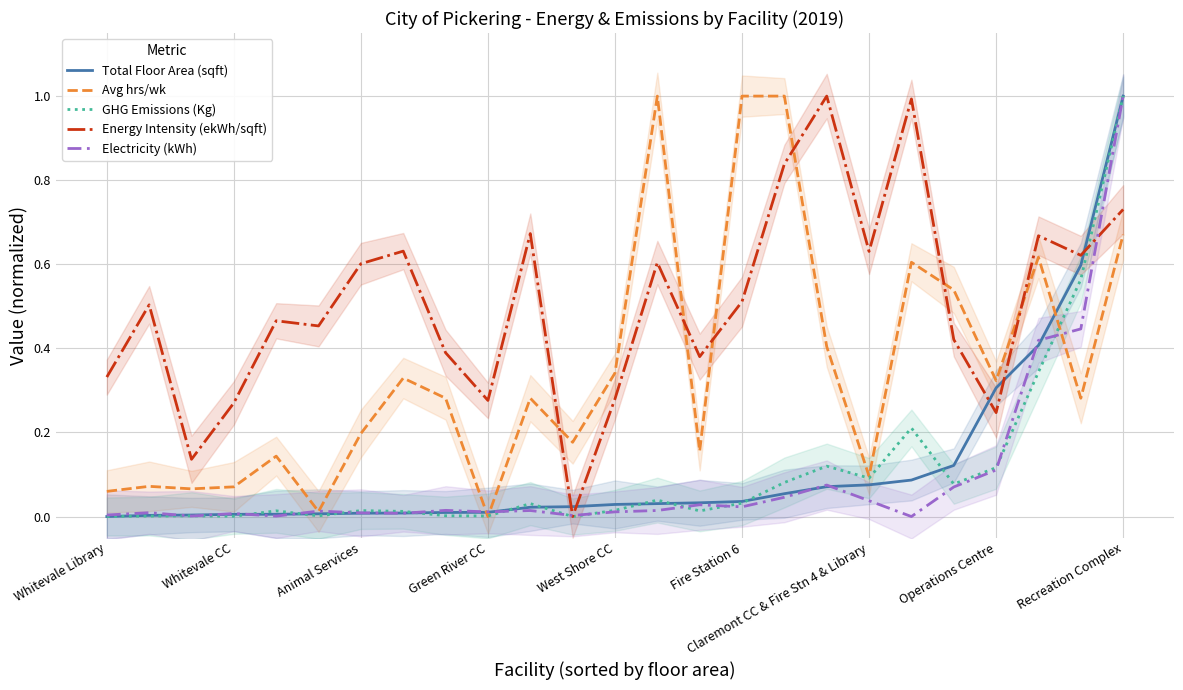

Count the number of data series in this chart.

5